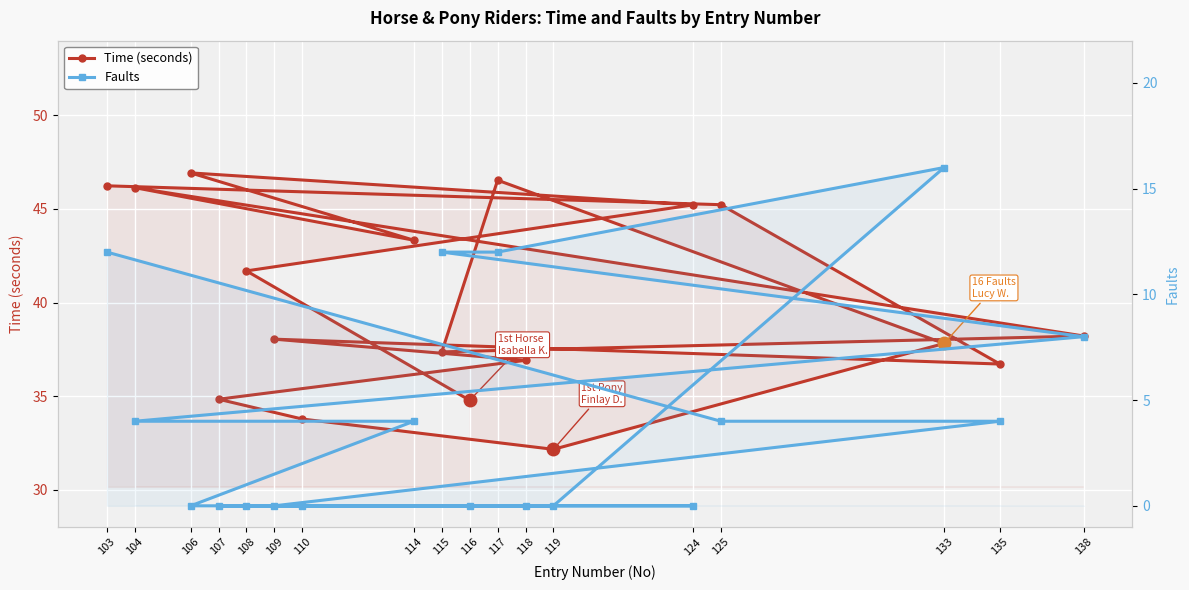

Between 133 and 135, which series saw the biggest shift?

Faults